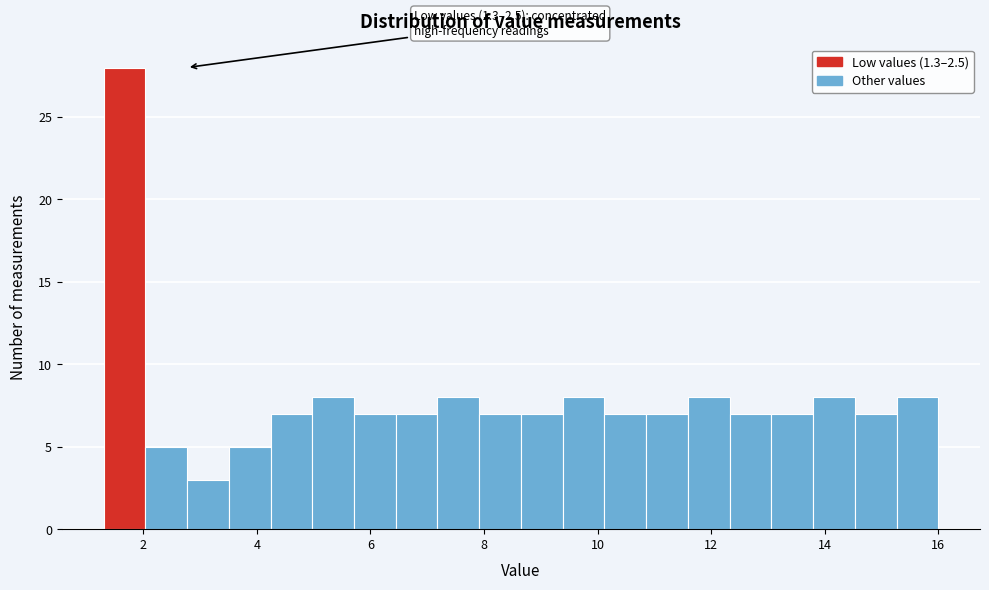

Around what value on the x-axis is the tallest bar? Give the approximate position of its centre, as read against the axis.

1.6